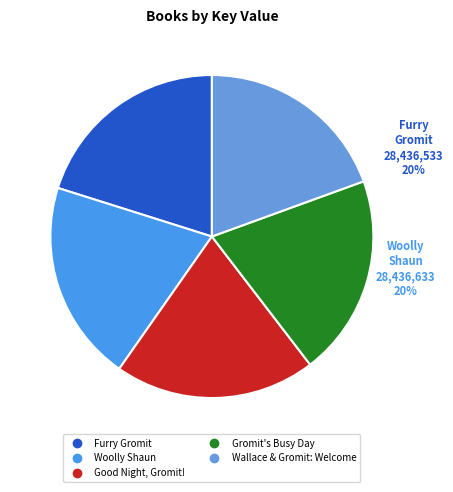

Count the number of slices in the pie.

5